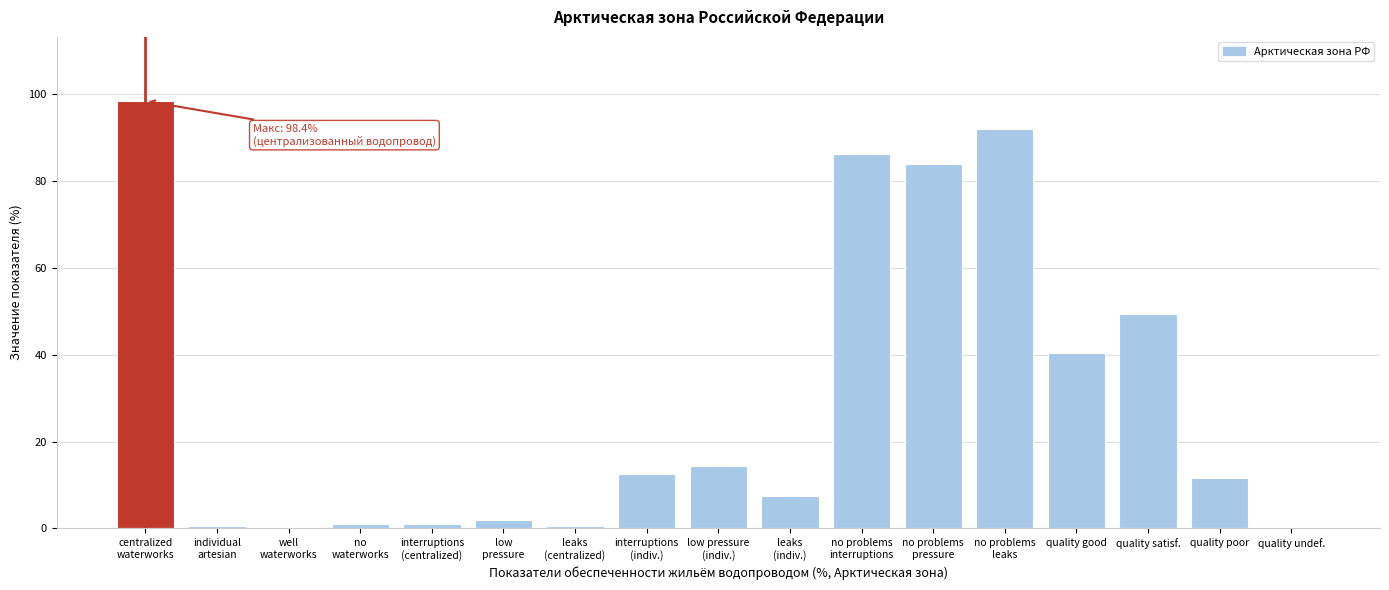

Is it true that the value at quality good is 40.5?

True